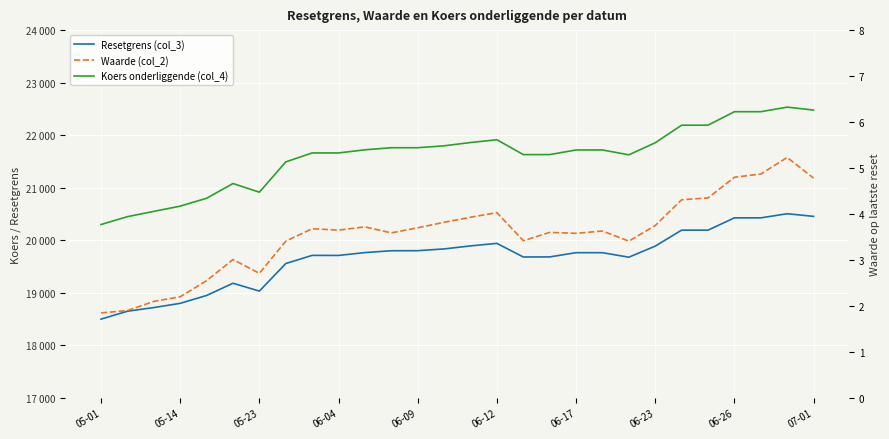

Which series changed the most between 06-09 and 07-01?

Koers onderliggende (col_4)